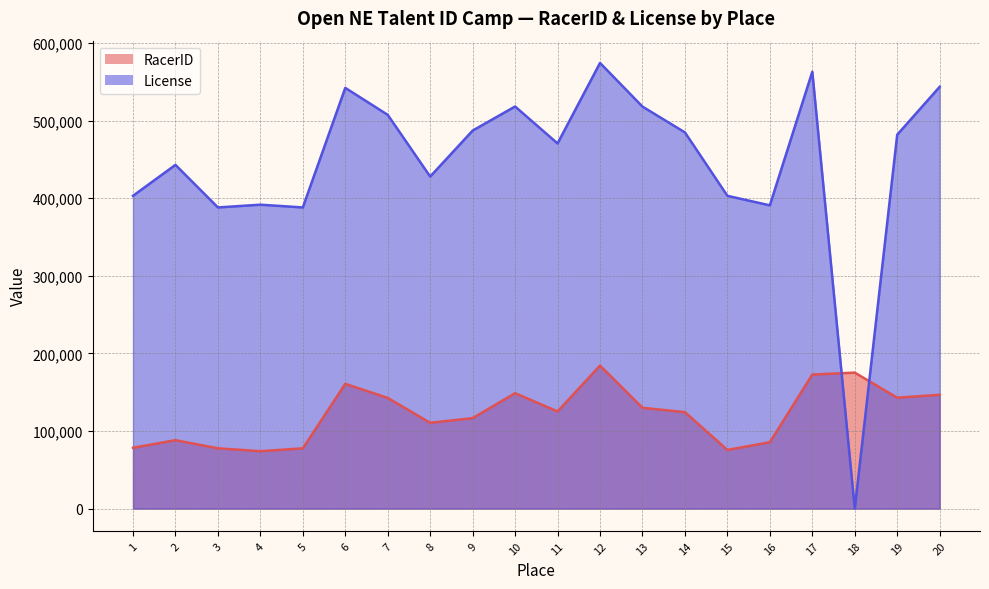

Which has a higher value, 17 or 12?

12